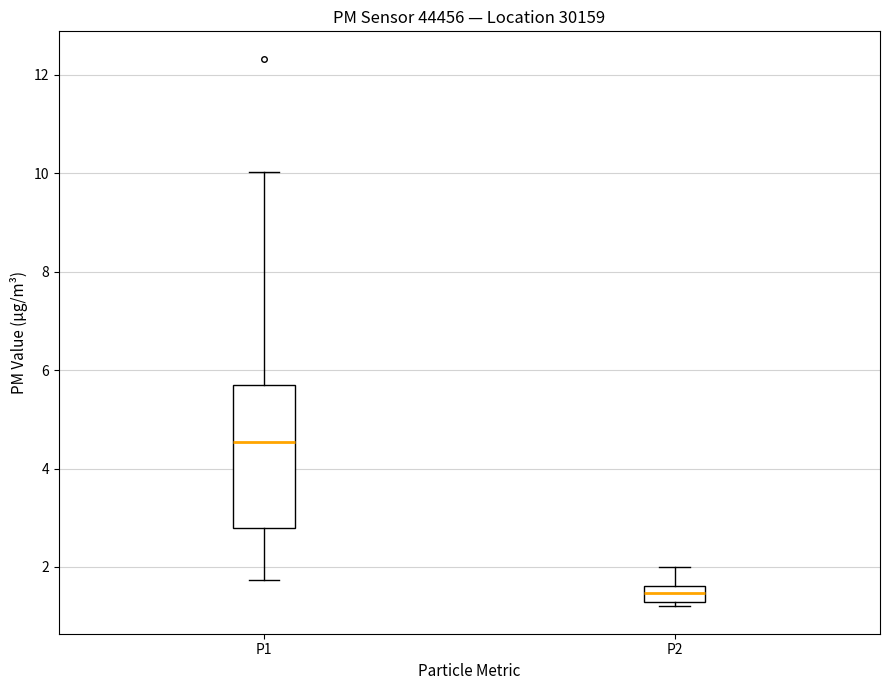

Reading left to right, transcribe this box plot: for each box, give where its median line is, the range the box spans, and where its two whiskers end, as read against the y-axis. The values are not printed on the chart, so give them approximately, as read against the axis.

P1: median 4.6, box 2.8 to 5.8, whiskers 1.8 to 10.0
P2: median 1.4, box 1.2 to 1.6, whiskers 1.2 (just below the box's lower edge) to 2.0